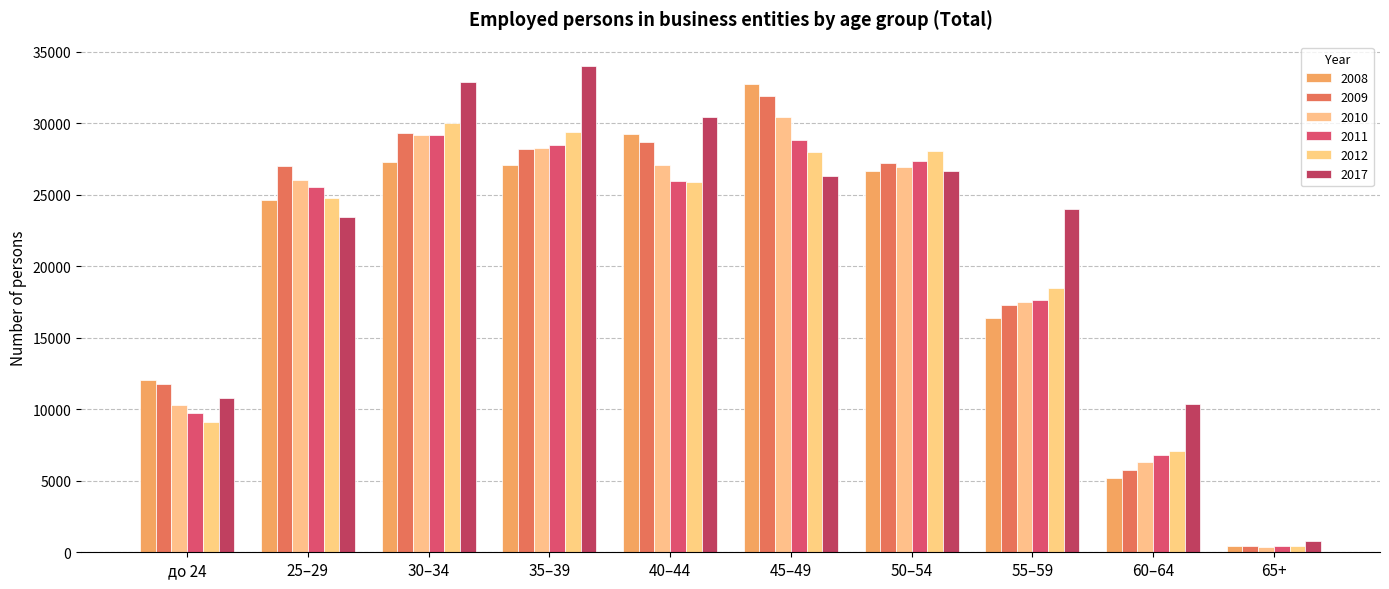

The 2008 series shows 27304 at 30–34. True or false?

True